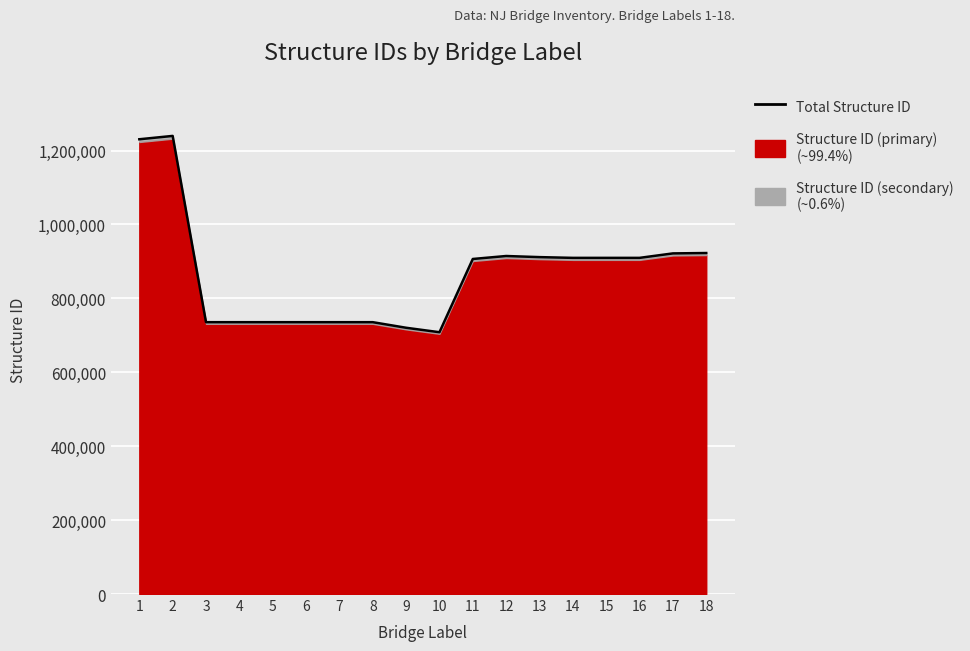

What is the change in value from 13 to 16?

-2014.0